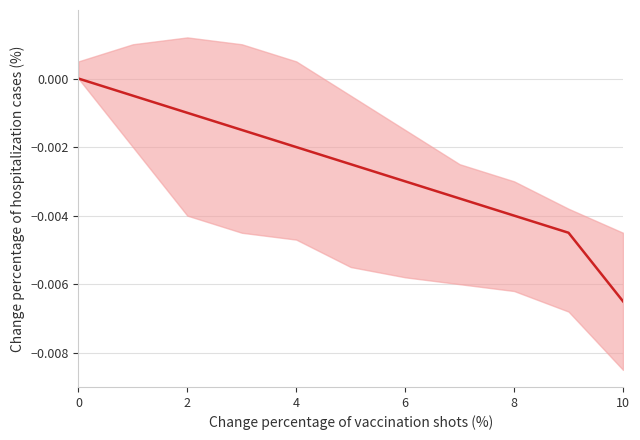

The value at 6 is -0.0. True or false?

False